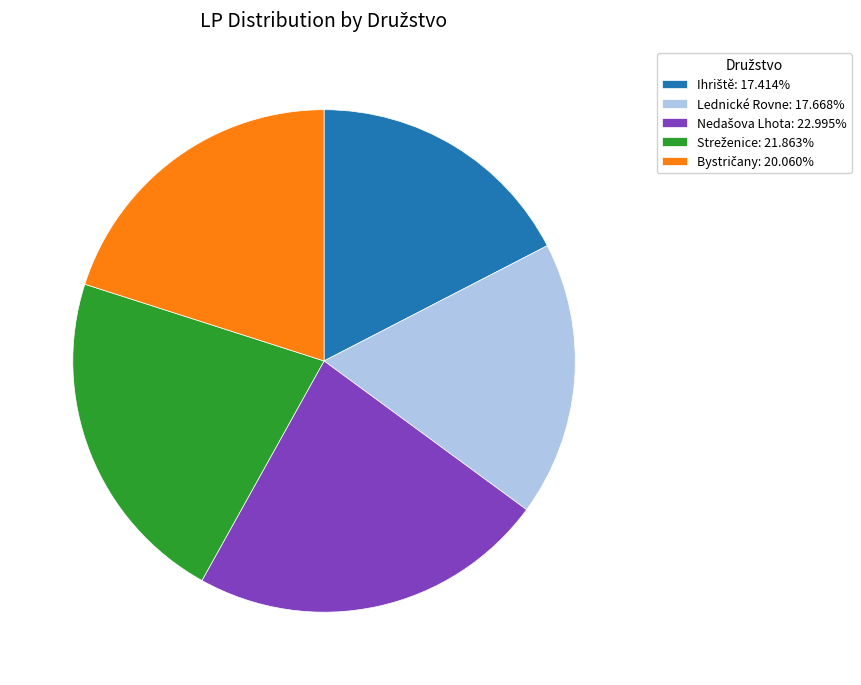

Count the number of slices in the pie.

5